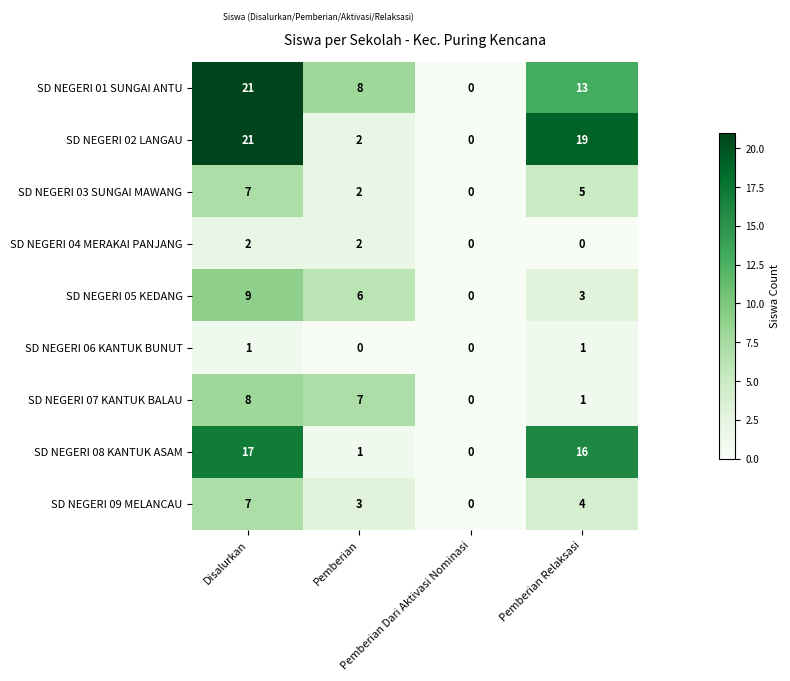

What is the sum of all SD NEGERI 02 LANGAU values?

42